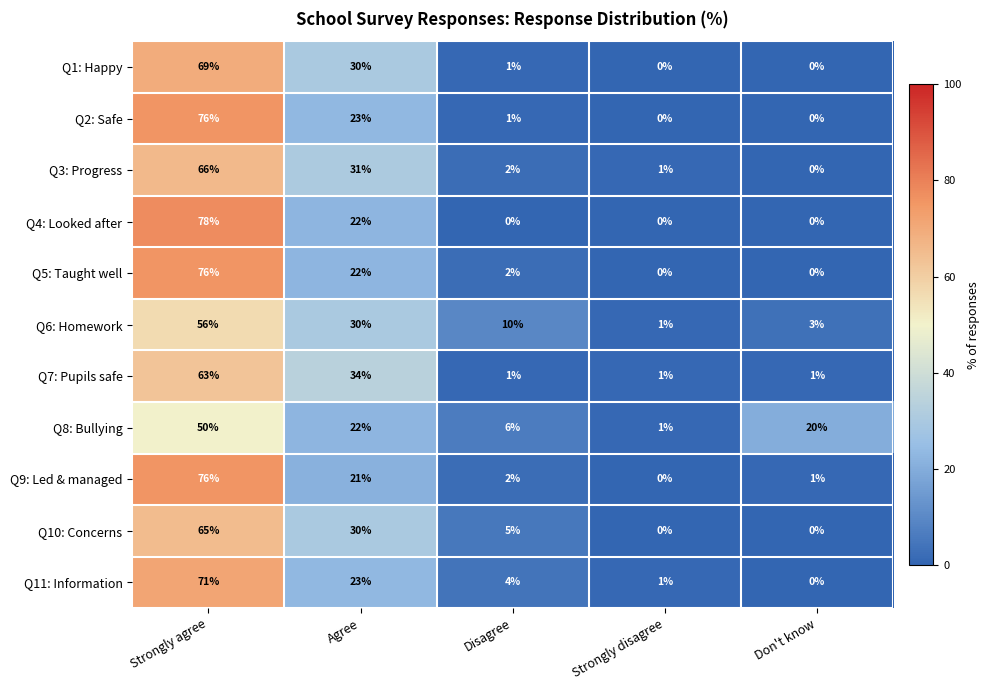

What is the maximum value shown in the chart?

78